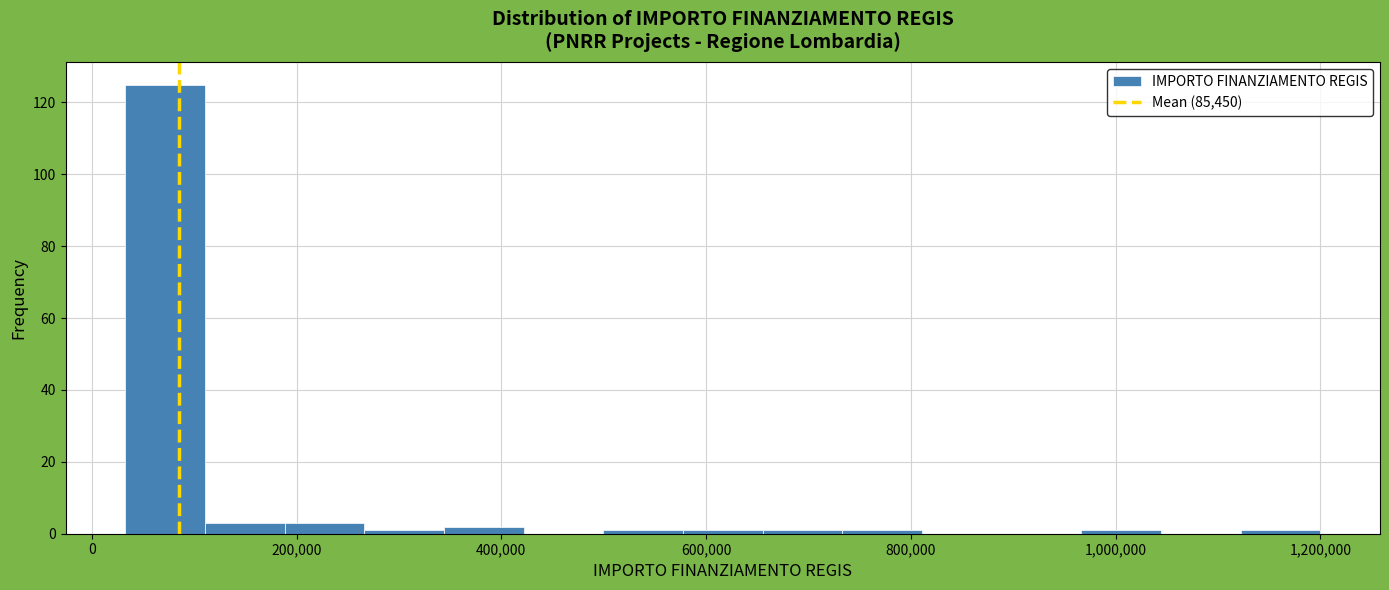

Read against the x-axis, roughly where is the centre of the tallest bar?

80000